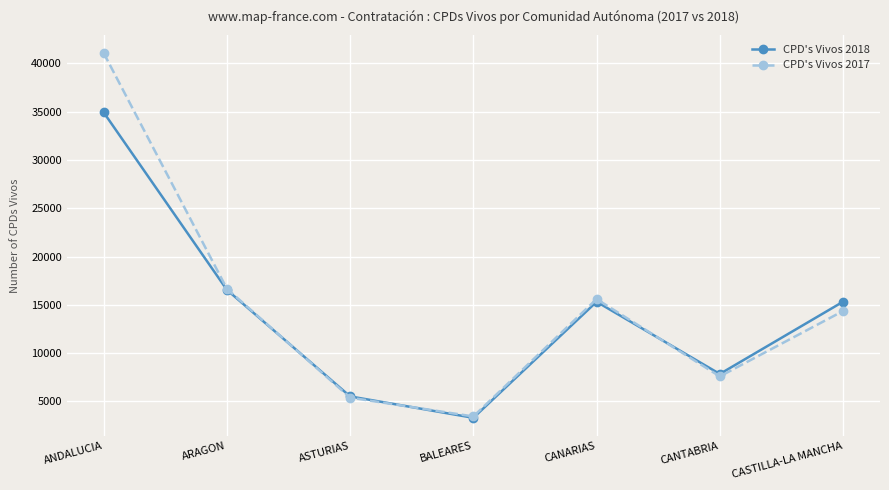

At which label is CPD's Vivos 2018 closest to 19109?

ARAGON